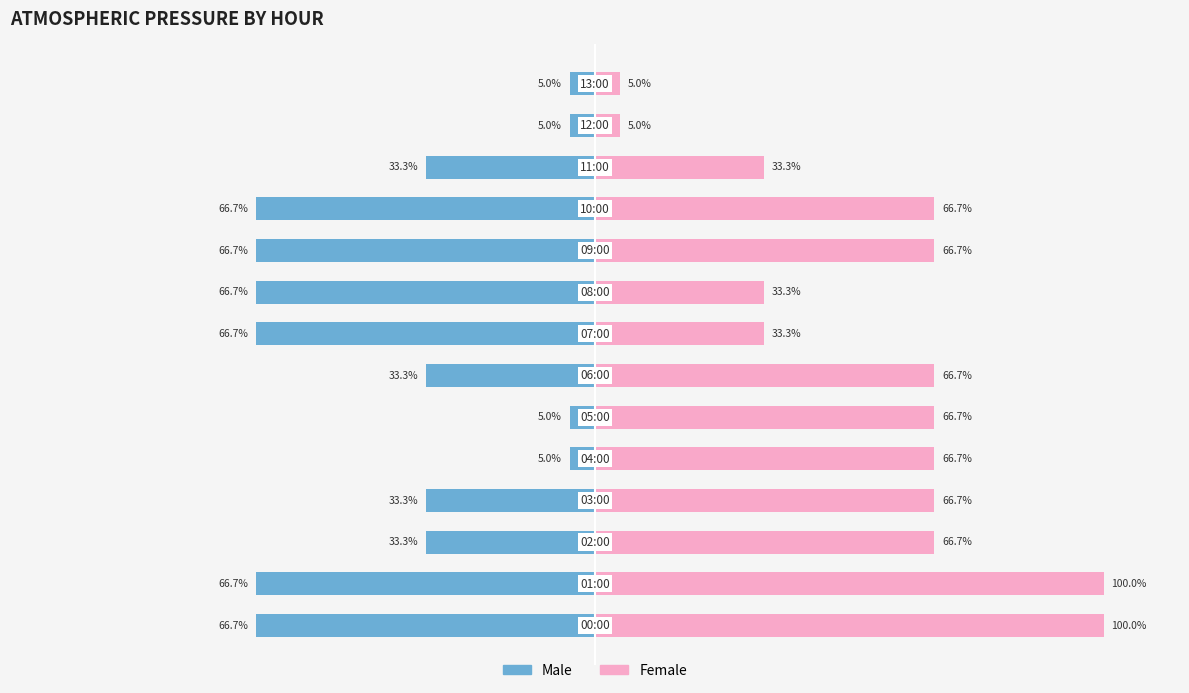

List the labels in order of Female value, largest first.

0, 1, 2, 3, 4, 5, 6, 9, 10, 7, 8, 11, 12, 13